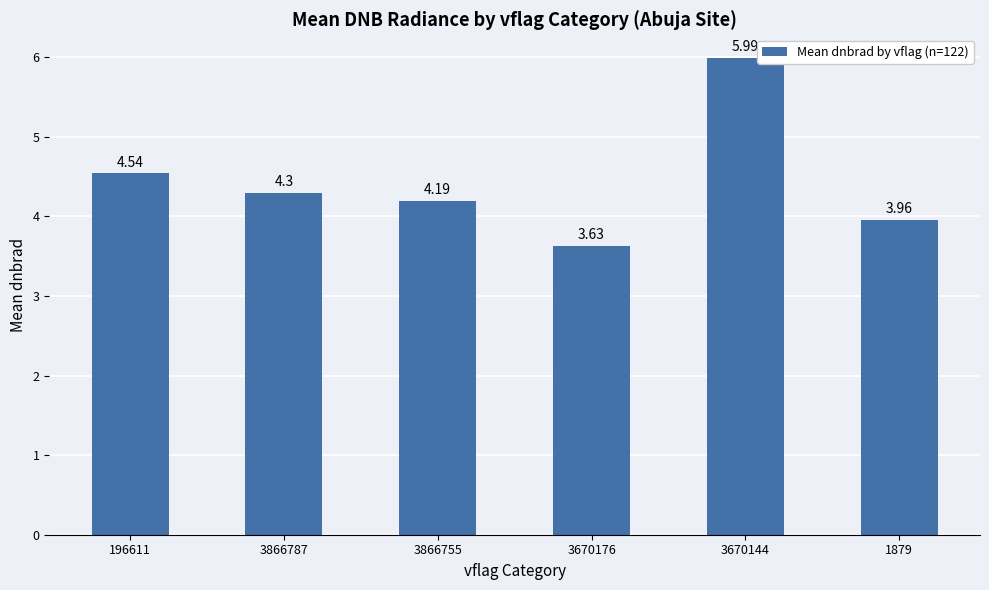

What is the difference between the maximum and second lowest values?

2.0